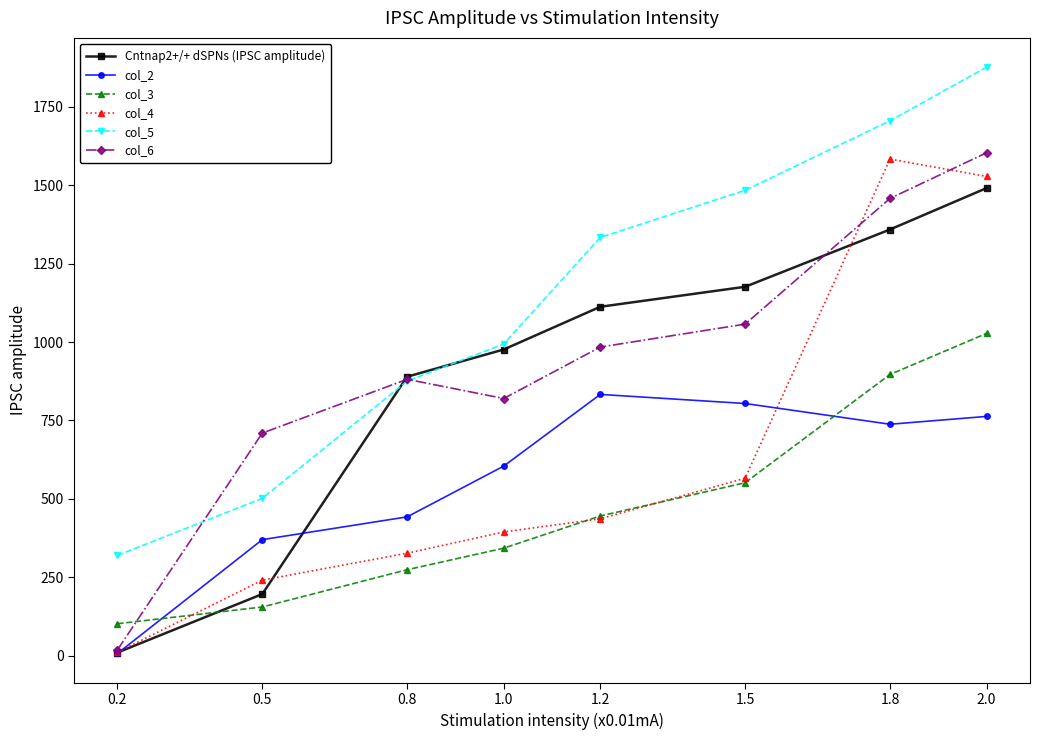

How many lines are shown in the chart?

6